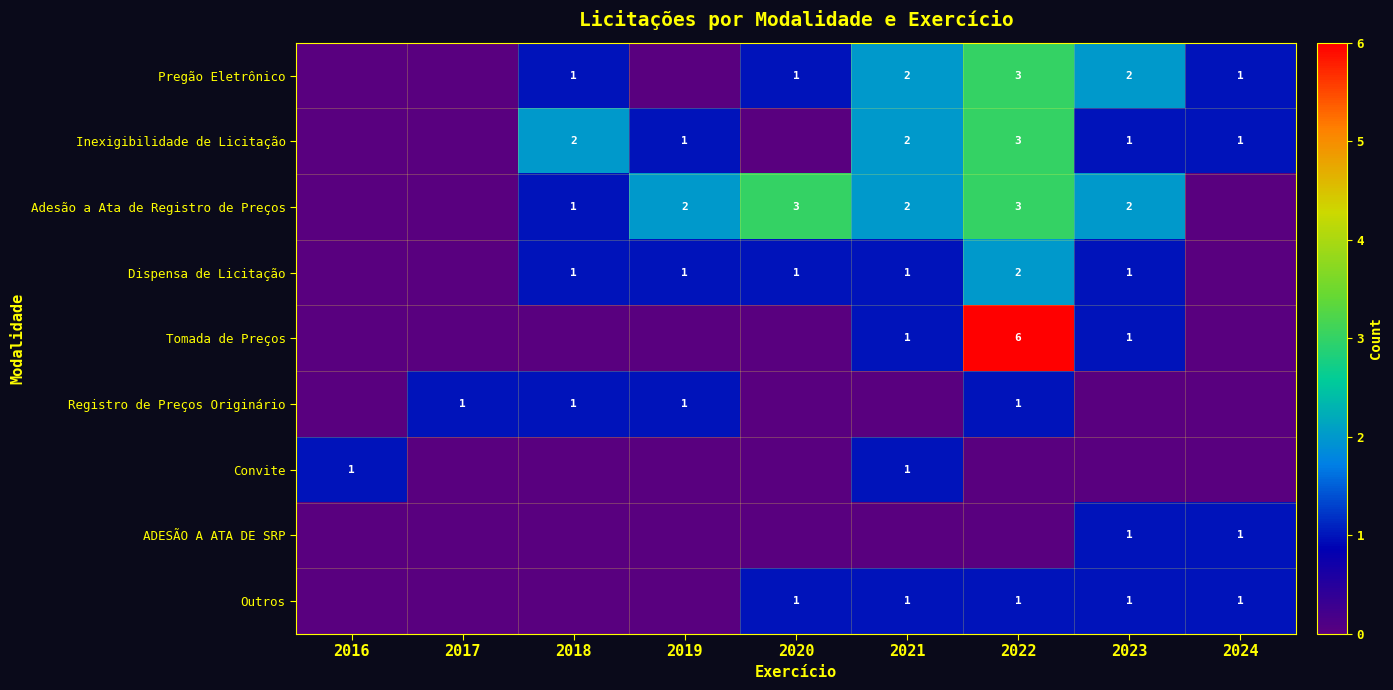

Is it true that Dispensa de Licitação equals 1 at 2020?

True